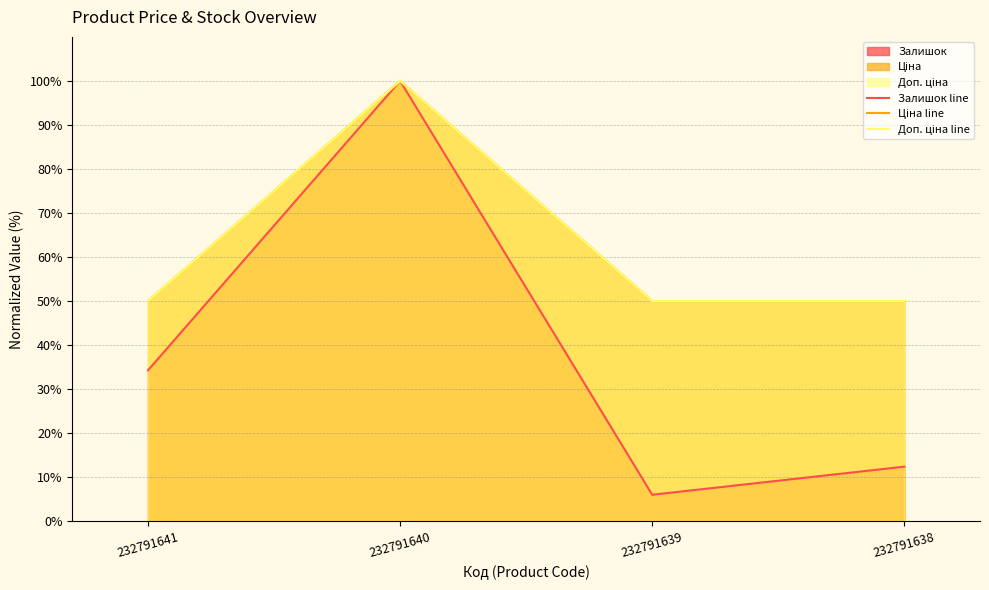

Count the Доп. ціна line values in the range 50 to 100.

4